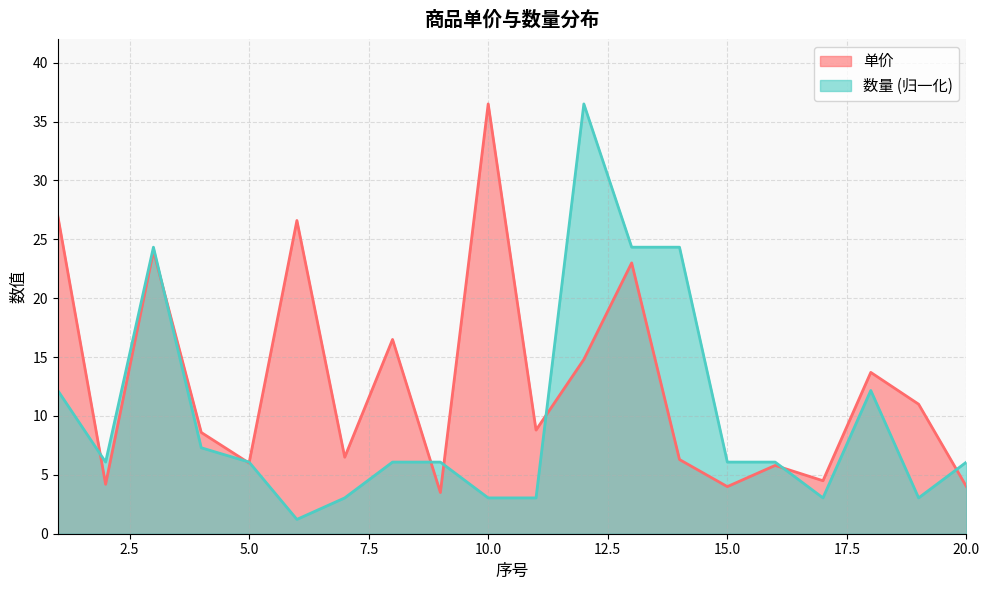

What is the minimum value for 数量?

1.2